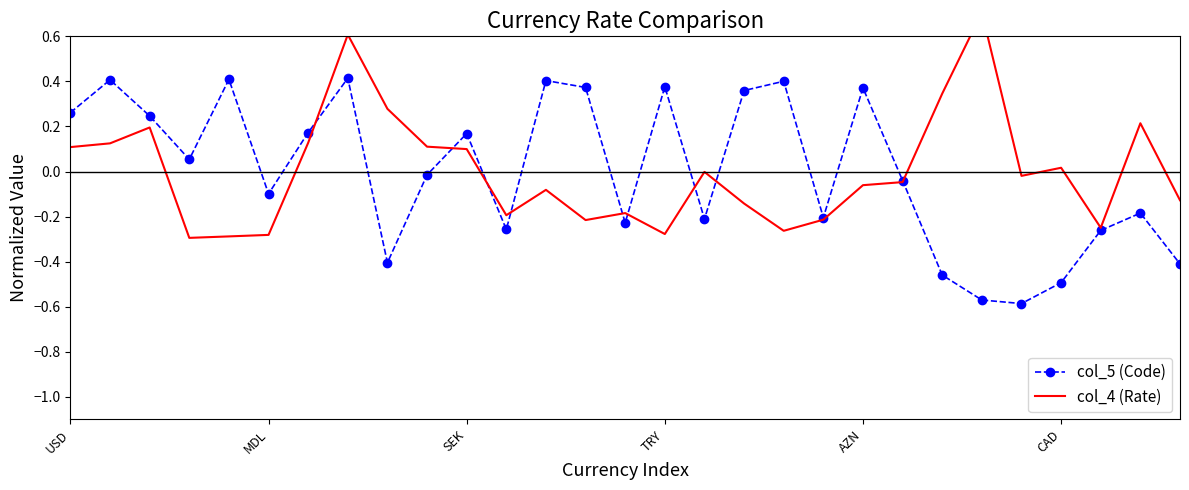

At which label does col_4 (Rate) first exceed 0?

USD